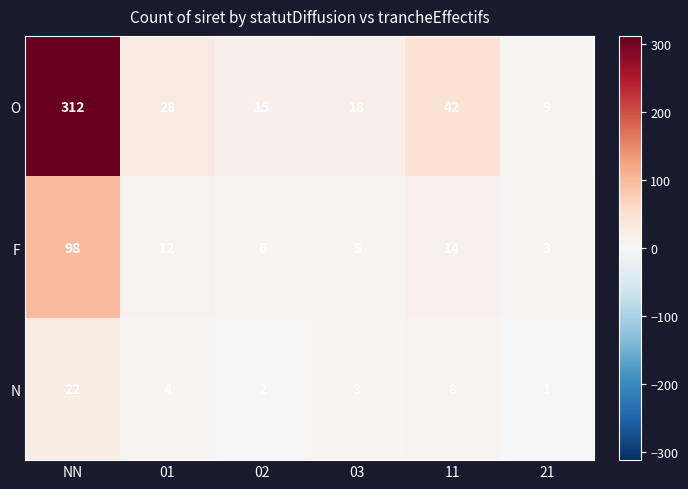

The value of F at NN is 146. True or false?

False